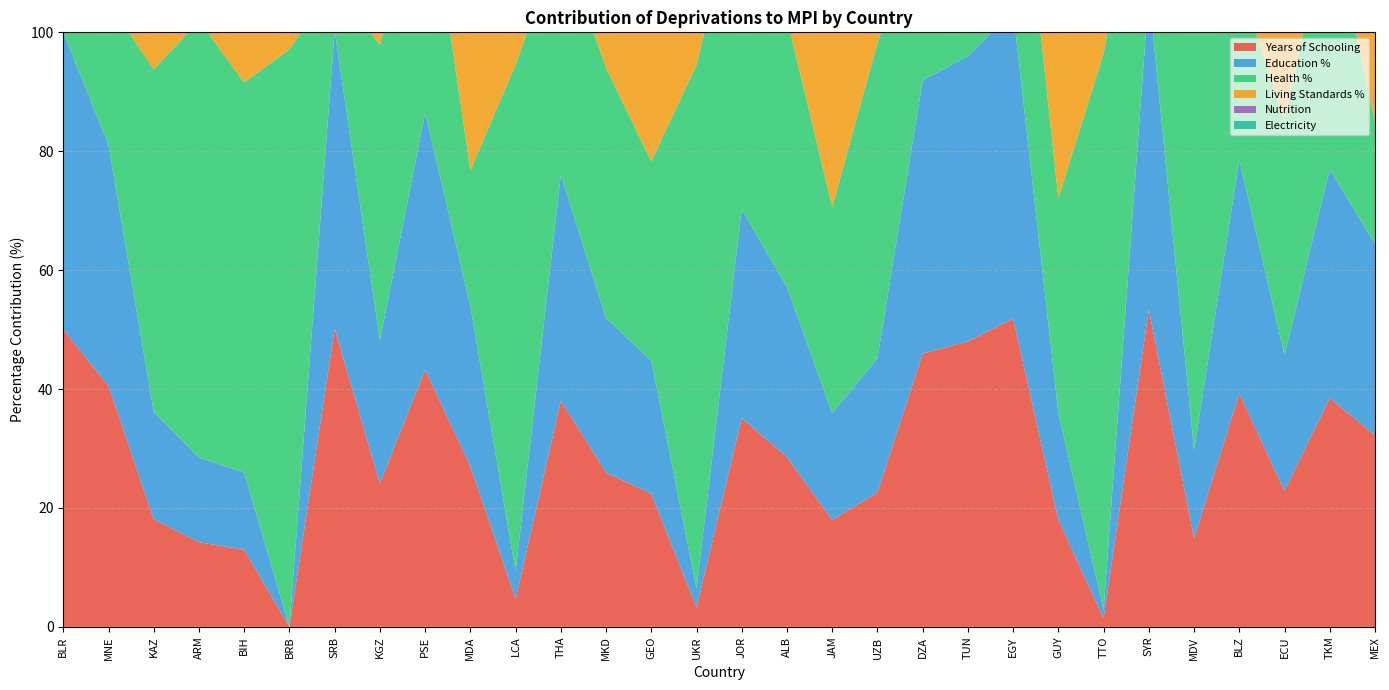

Reading left to right, list all the values displayed in this chart.

Years of Schooling: 50.0	40.5	18.1	14.2	13.0	0.0	50.1	24.1	43.2	27.0	4.7	38.0	26.0	22.4	3.2	35.1	28.6	18.0	22.6	46.0	48.0	51.8	18.0	1.4	53.4	14.9	39.3	22.9	38.5	32.2
Education %: 50.0	40.5	18.1	14.2	13.0	0.0	50.1	24.1	43.2	27.0	4.7	38.0	26.0	22.4	3.2	35.1	28.6	18.0	22.6	46.0	48.0	51.8	18.0	1.4	53.4	14.9	39.3	22.9	38.5	32.2
Health %: 0.0	24.1	57.6	73.5	65.6	97.2	8.0	49.7	42.4	22.8	85.2	39.8	42.1	33.5	88.1	55.4	45.3	34.7	53.0	29.1	24.6	39.1	36.1	93.6	32.2	79.4	30.1	39.5	44.2	20.4
Living Standards %: 50.0	35.4	24.4	12.3	21.4	2.8	41.9	26.2	14.3	50.2	10.1	22.1	31.9	44.1	8.7	9.5	26.2	47.3	24.4	25.0	27.4	9.0	45.9	5.0	14.4	5.7	30.6	37.6	17.4	47.4
Nutrition: 0.0	0.0	21.0	37.2	65.6	97.2	1.9	14.7	2.9	7.5	85.2	21.8	42.1	8.7	0.0	24.3	21.5	0.0	17.3	6.5	5.5	13.8	13.3	0.0	15.8	39.3	12.9	24.4	11.2	14.1
Electricity: 16.7	2.9	1.2	0.0	0.8	0.0	3.7	1.7	0.0	0.8	1.6	1.5	0.1	2.4	0.1	2.4	1.7	7.2	0.5	3.6	2.5	0.2	10.7	1.1	0.2	0.1	6.0	3.1	0.1	2.2